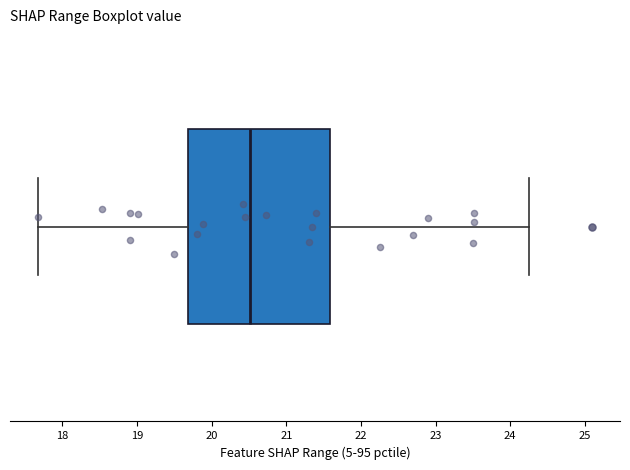

Read this box plot against the x-axis: the position of the median line, the range covered by the box, and the ends of both whiskers. The values are not printed on the chart, so give them approximately, as read against the axis.

median 20.5, box 19.7 to 21.6, whiskers 17.7 to 24.3